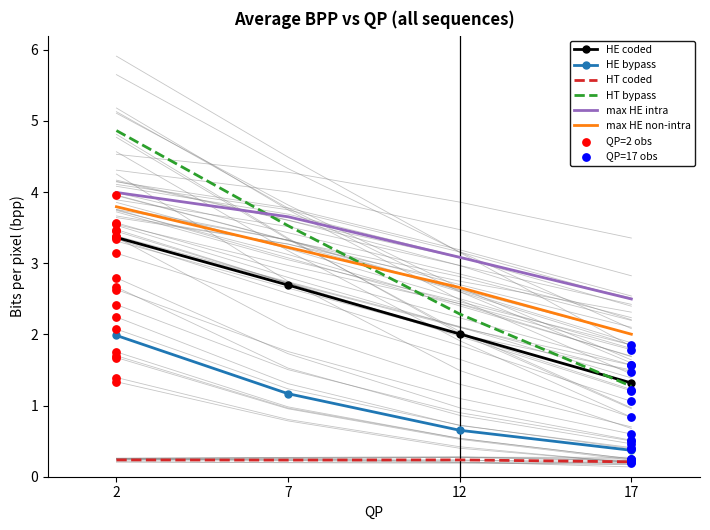

What are all the series names shown in the legend?

HE coded, HE bypass, HT coded, HT bypass, max HE intra, max HE non-intra